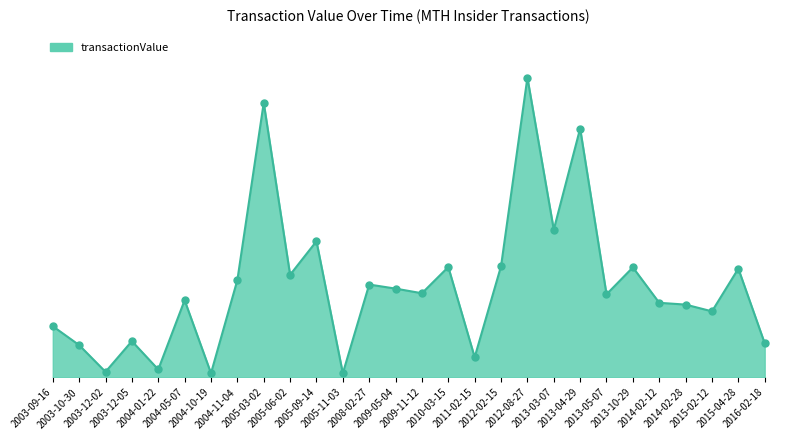

Is this an area chart (filled region under the line)?

Yes